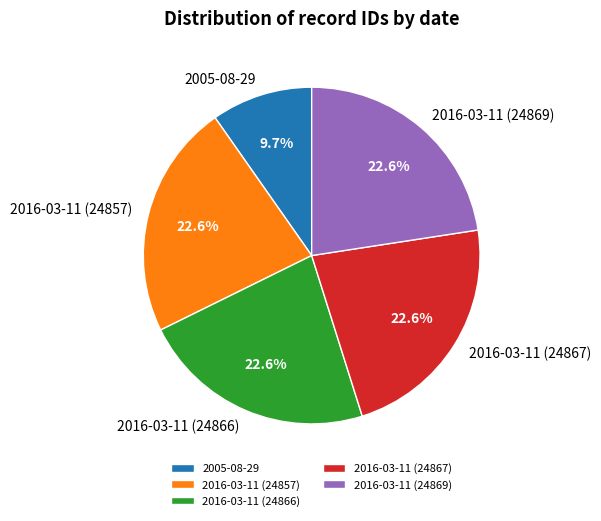

Which slice is the smallest?

2005-08-29